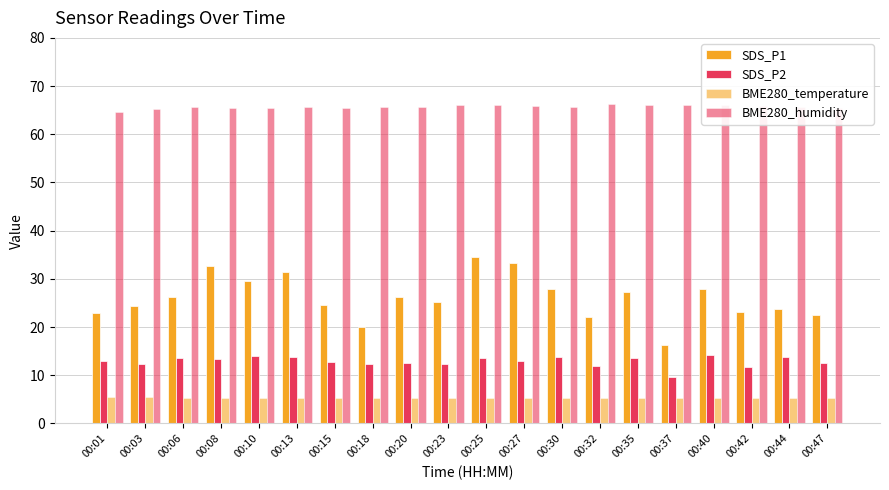

Does the chart contain stacked bars?

No